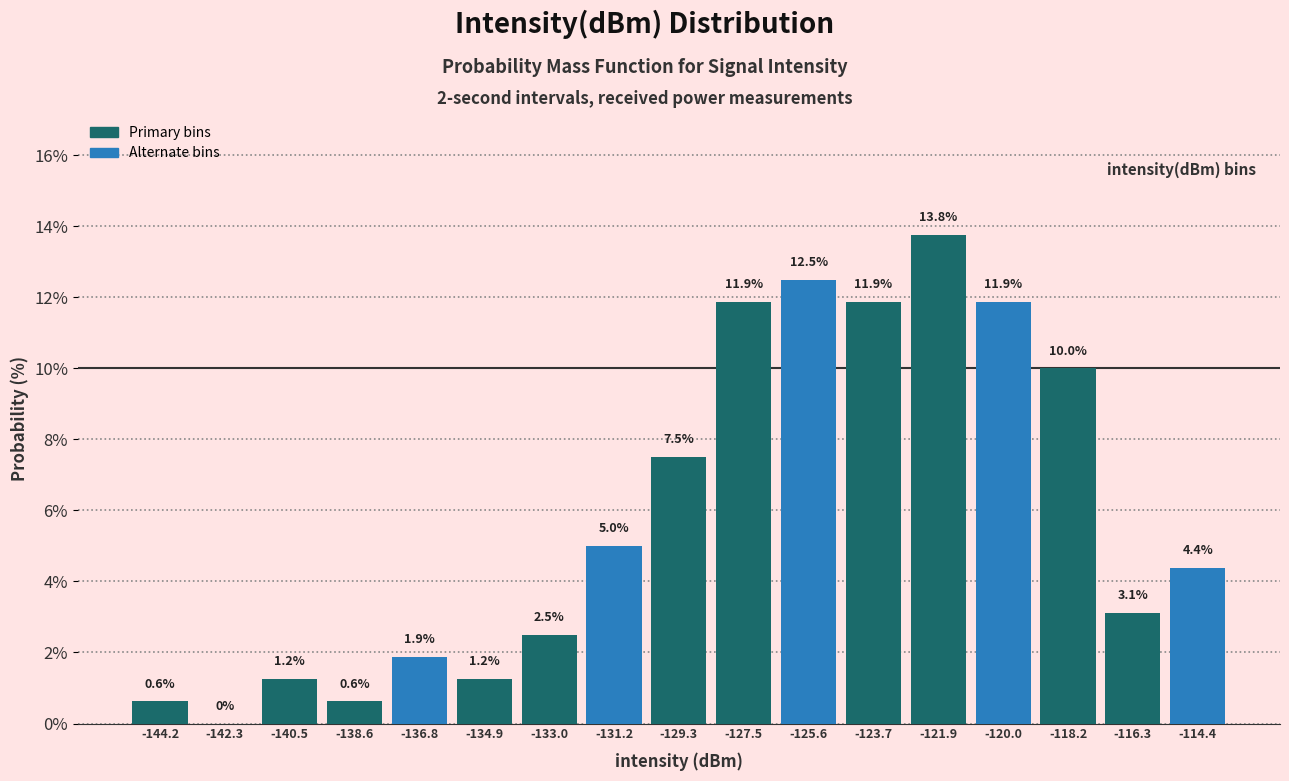

Reading left to right, list every bar in this chart as the range it spans on the x-axis followed by its height. The bar edges are not printed on the chart, so give them approximately, as read against the axis.

-145.2 to -143.2: 0.6
-143.2 to -141.4: 0.0
-141.4 to -139.6: 1.2
-139.6 to -137.6: 0.6
-137.6 to -135.8: 1.9
-135.8 to -134.0: 1.2
-134.0 to -132.2: 2.5
-132.2 to -130.2: 5.0
-130.2 to -128.4: 7.5
-128.4 to -126.6: 11.9
-126.6 to -124.6: 12.5
-124.6 to -122.8: 11.9
-122.8 to -121.0: 13.8
-121.0 to -119.0: 11.9
-119.0 to -117.2: 10.0
-117.2 to -115.4: 3.1
-115.4 to -113.4: 4.4